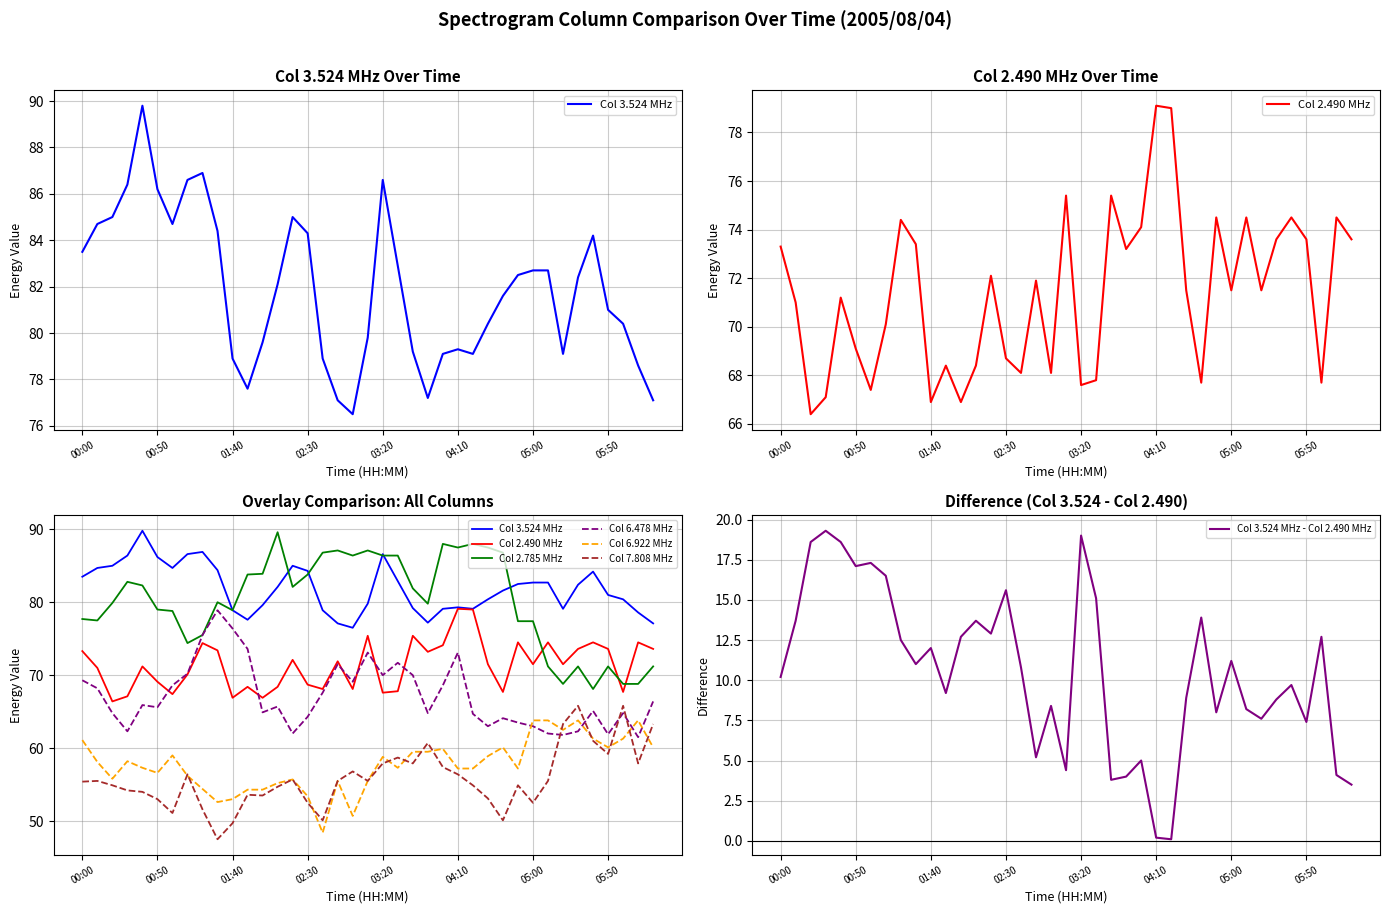

What is the sum of the 3.524 values at 05:10 and 00:50?

168.9